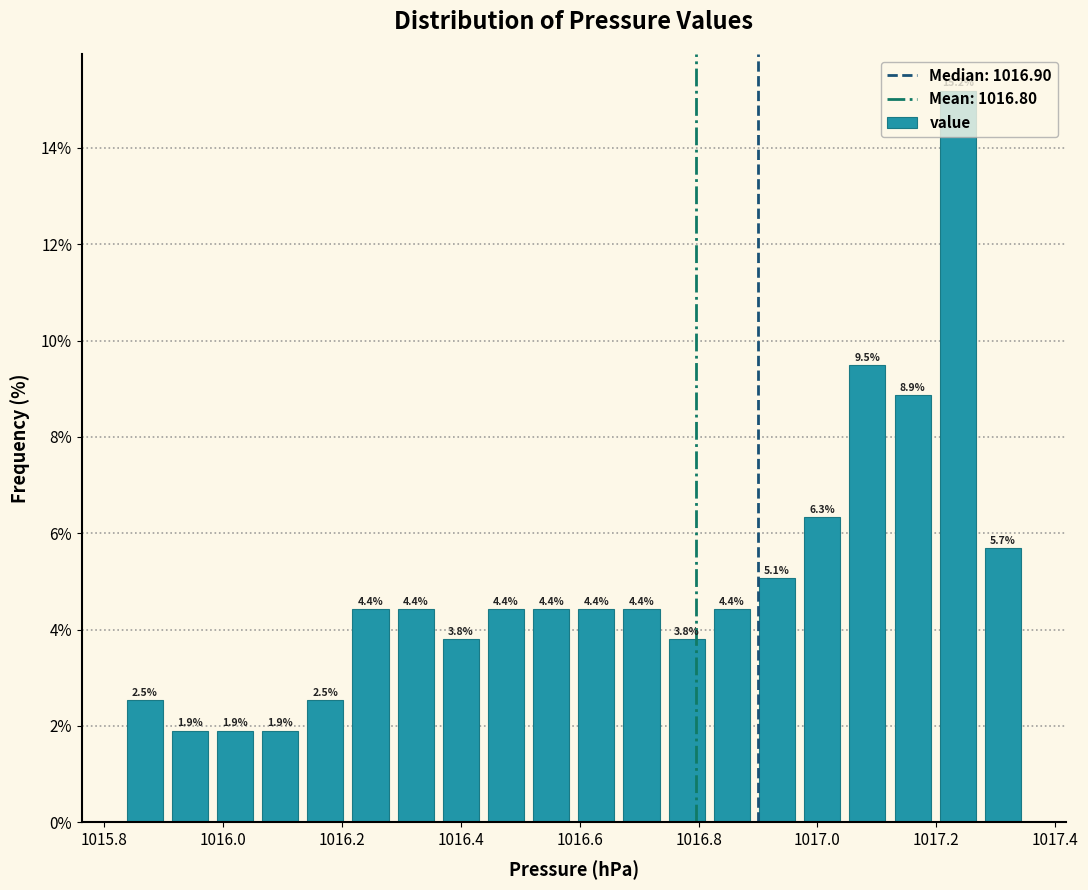

Around what value on the x-axis is the tallest bar? Give the approximate position of its centre, as read against the axis.

1017.24